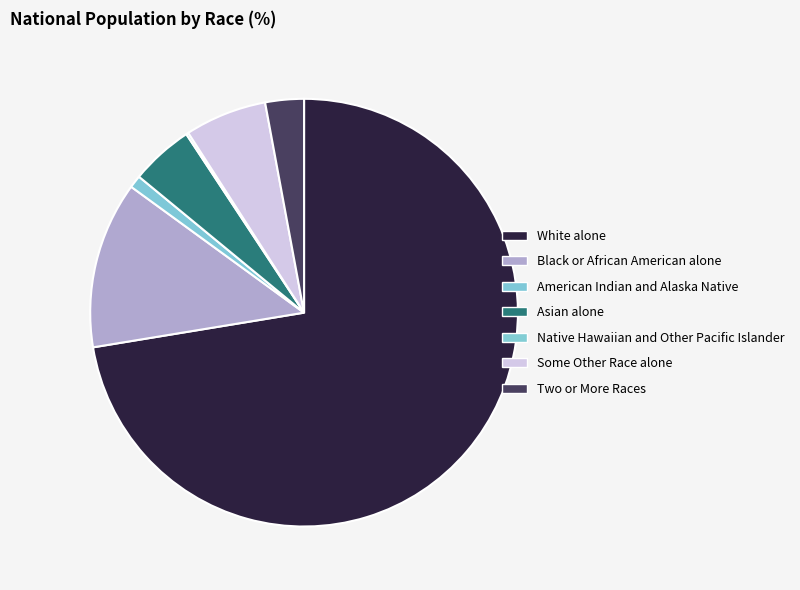

Count the number of slices in the pie.

7